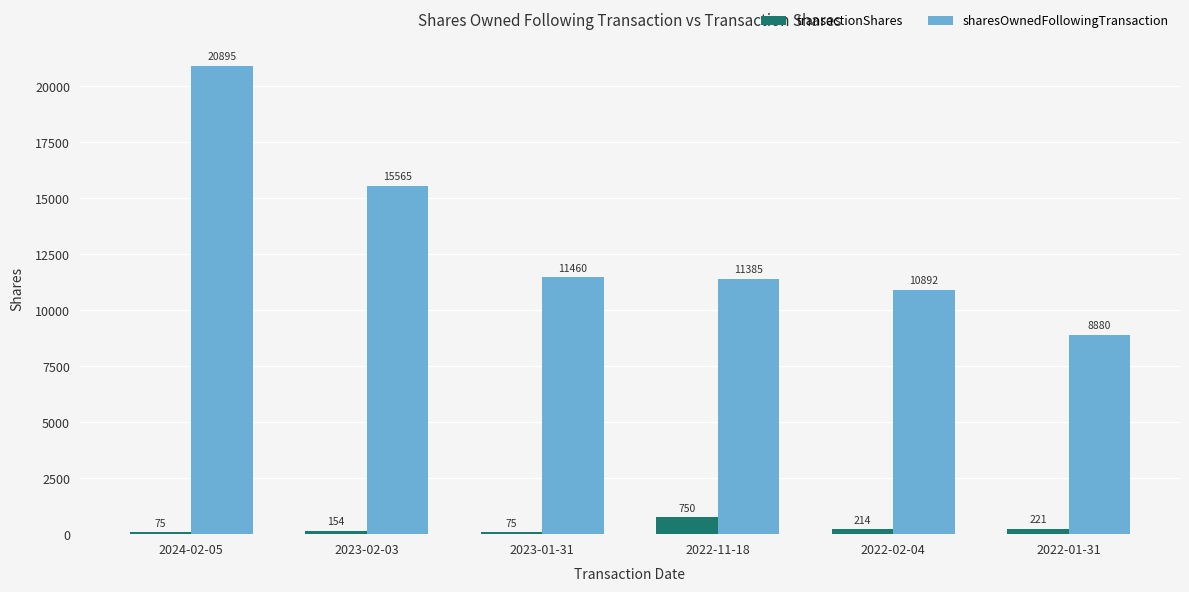

Read the sharesOwnedFollowingTransaction value at 2022-01-31, to the nearest 50.

8900